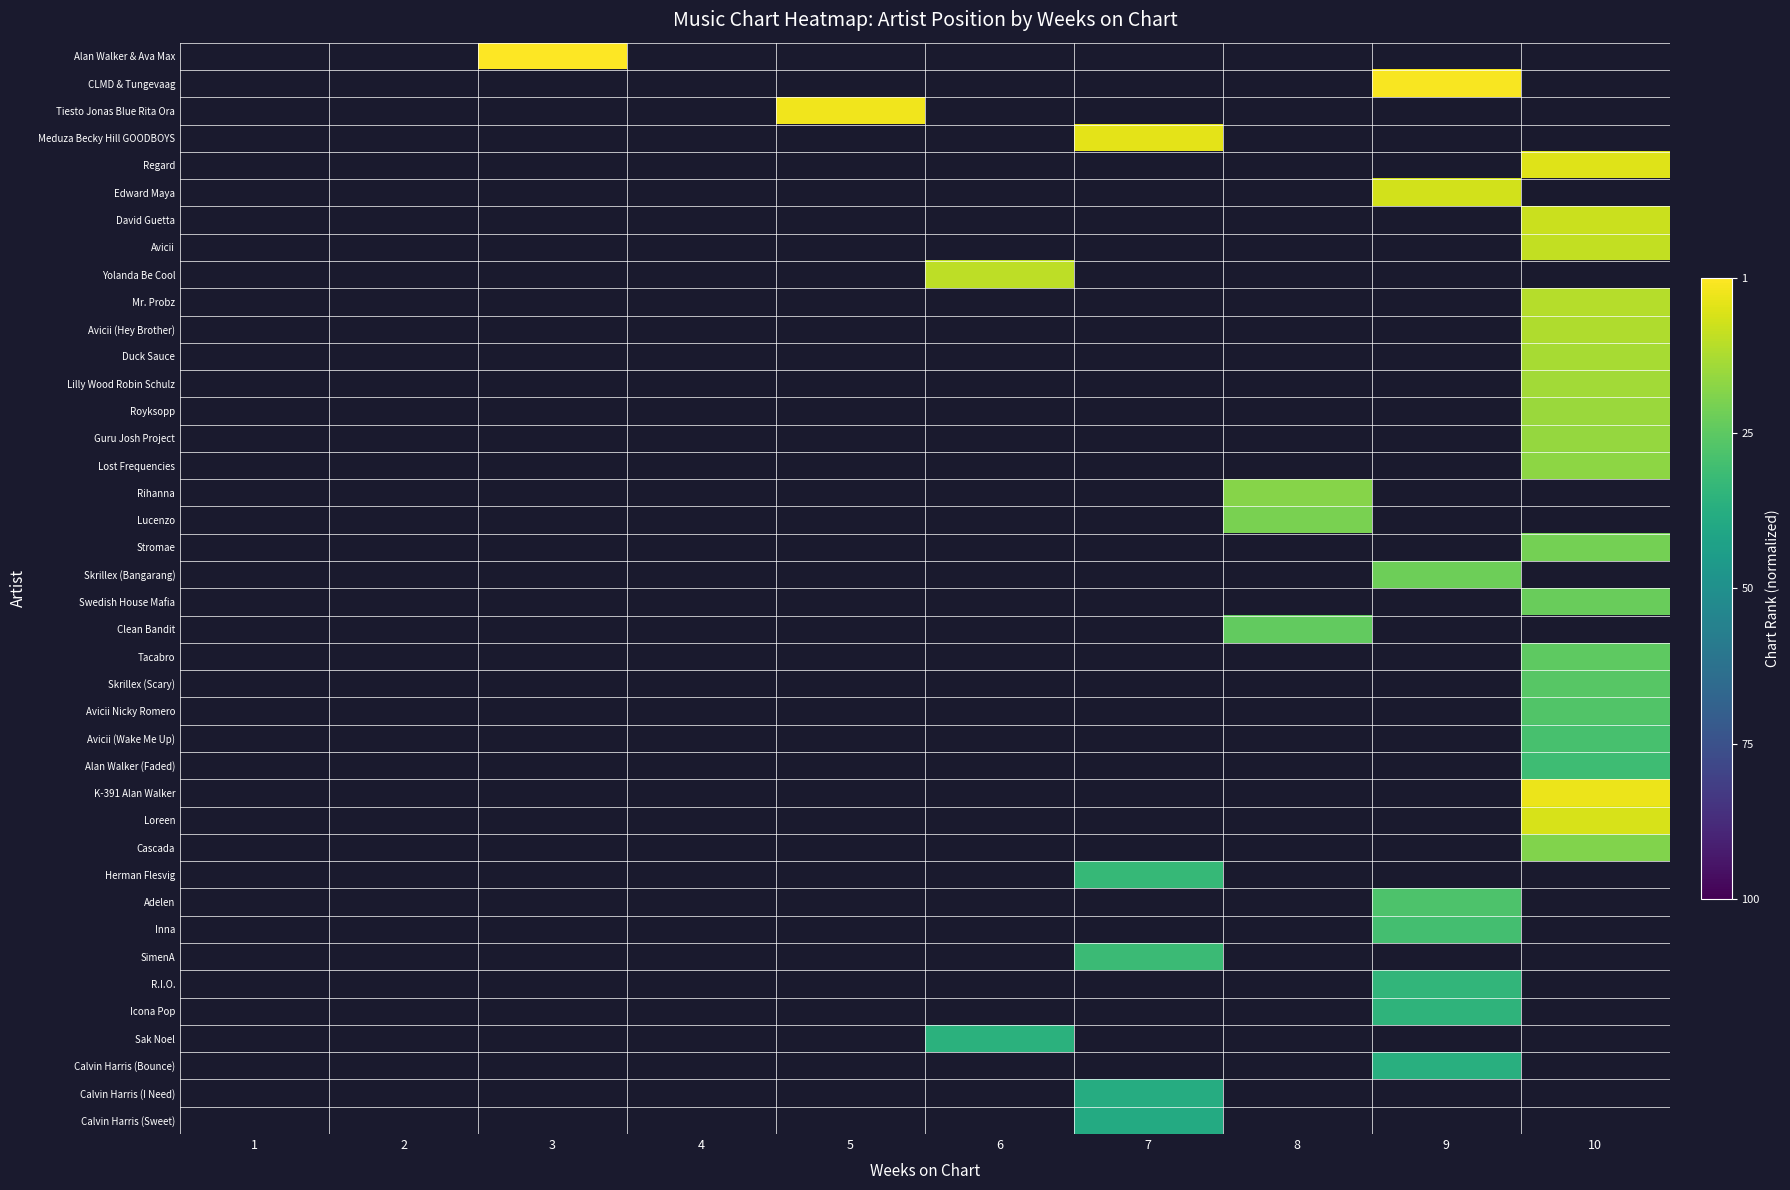

Between 9 and 10, which is larger?

10